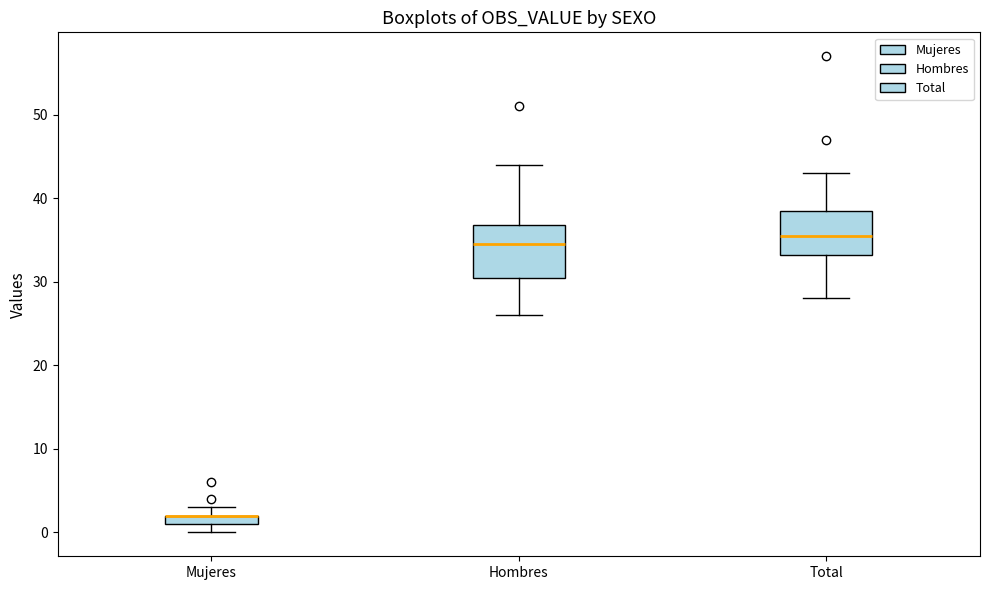

Where is the upper edge of the box for Mujeres on the y-axis? The values are not printed on the chart, so give them approximately, as read against the axis.

2